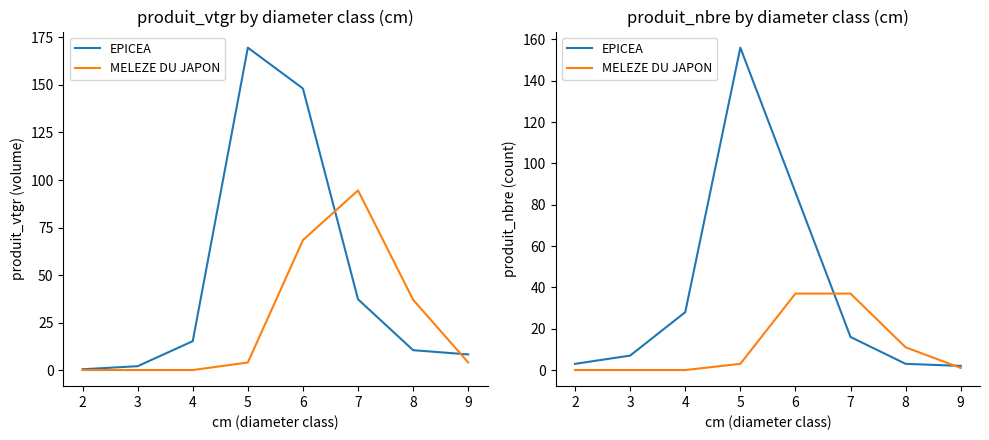

How many series are shown in this chart?

2